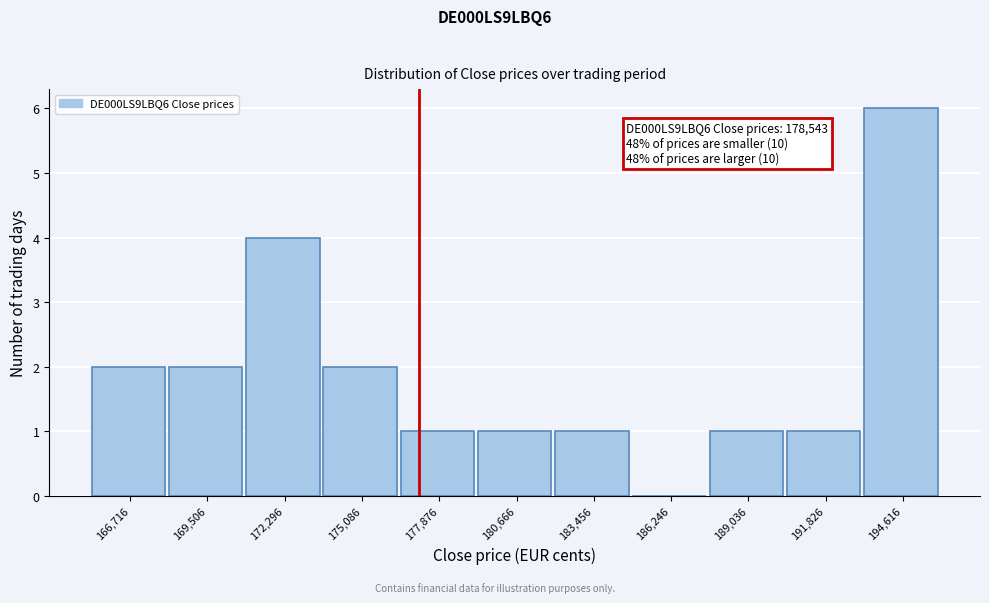

Reading left to right, list all the values displayed in this chart.

166,716=2	169,506=2	172,296=4	175,086=2	177,876=1	180,666=1	183,456=1	186,246=0	189,036=1	191,826=1	194,616=6